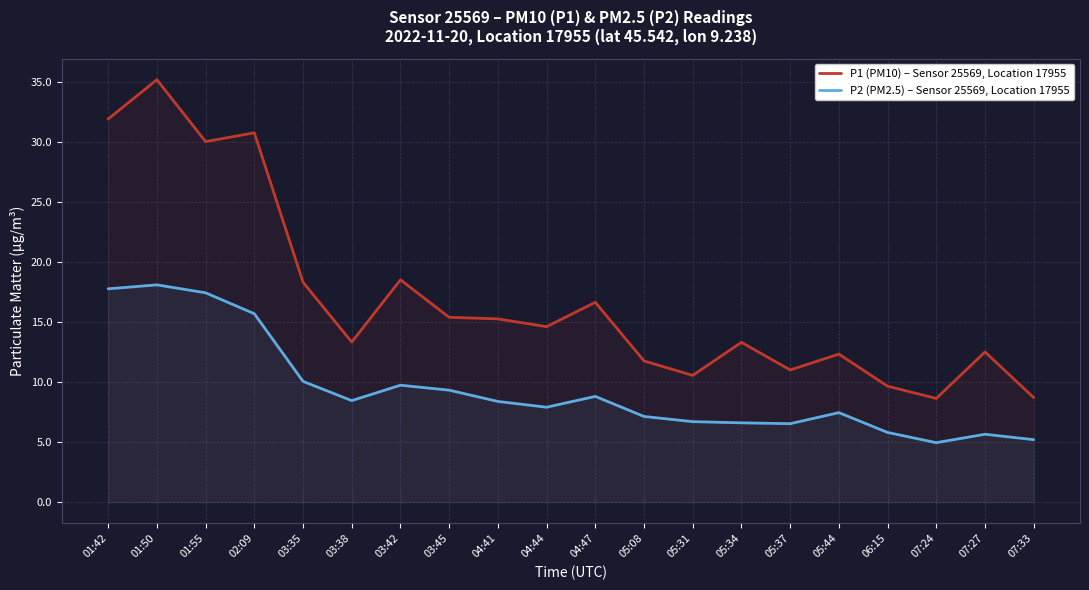

What is the label of the 17th point from the left?

06:15